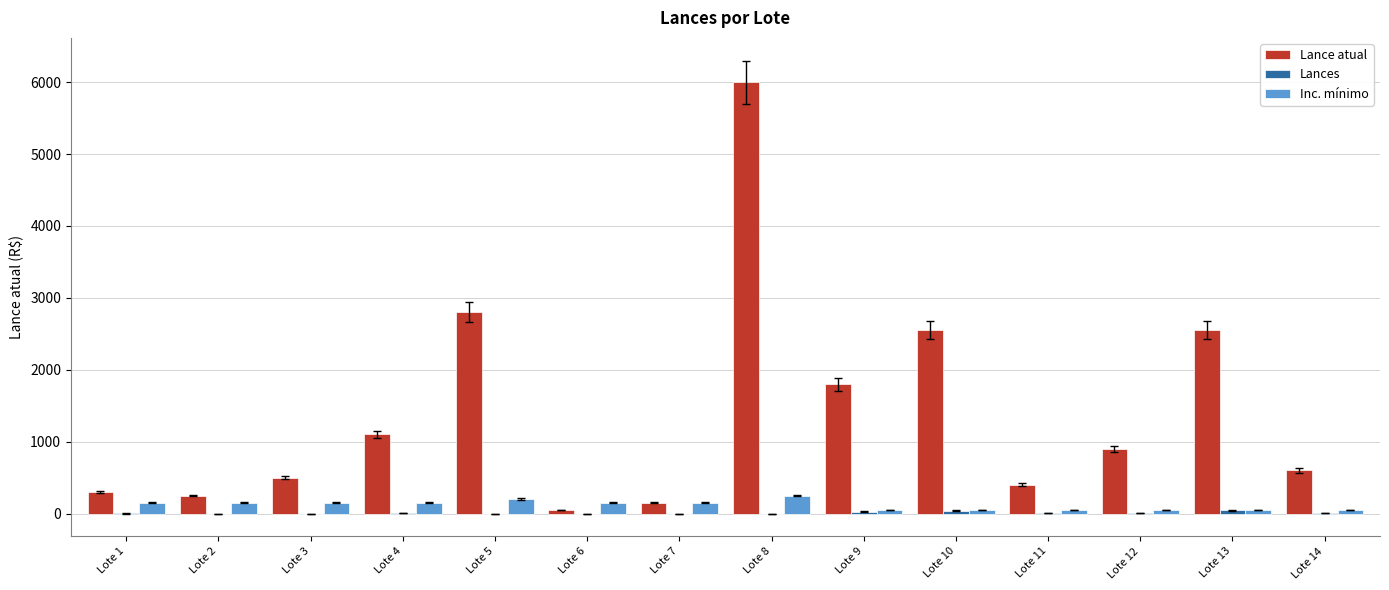

At which category is the sum across all series the highest?

Lote 8